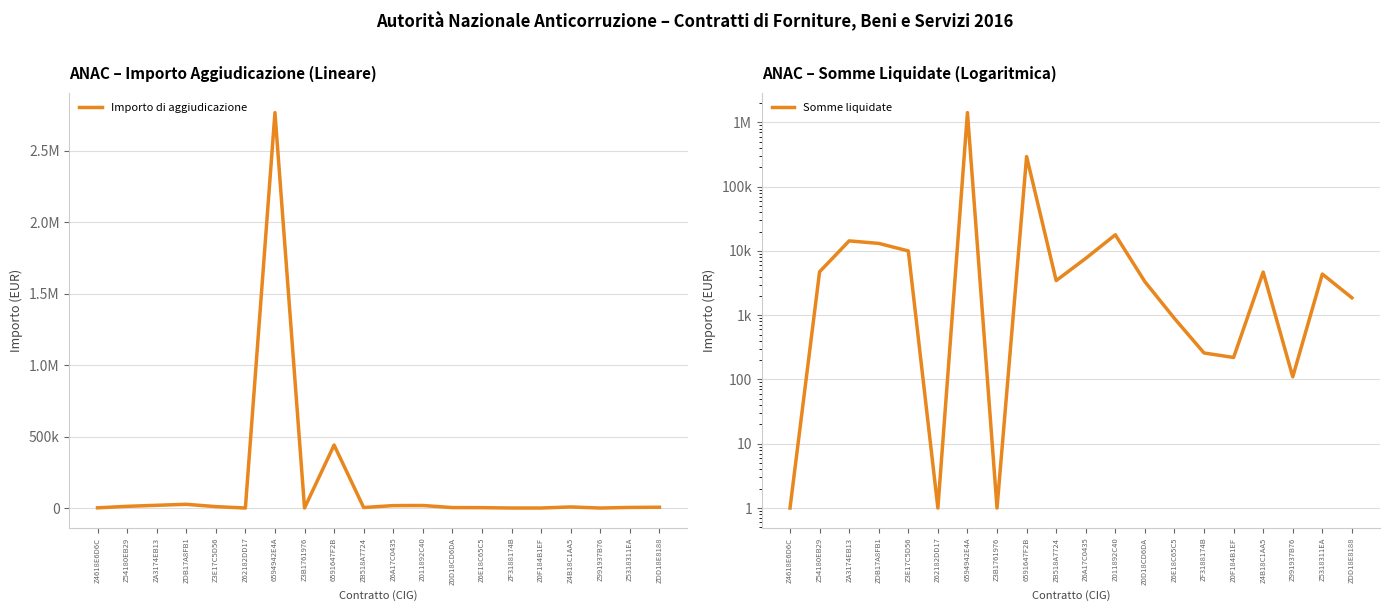

Where is Importo di aggiudicazione nearest to the value 1383251?

6591647F2B